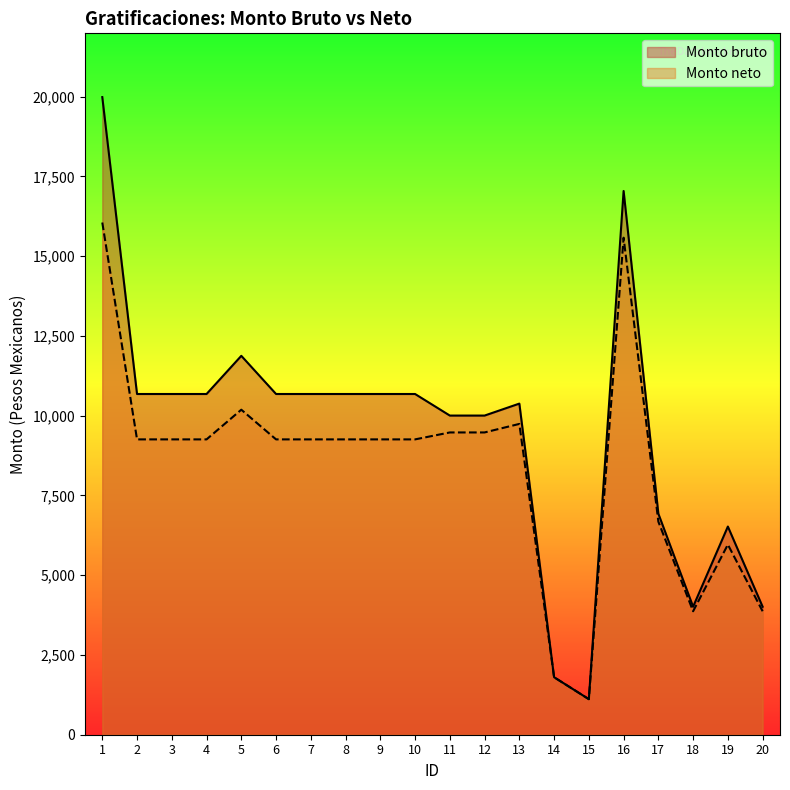

List the series in order of their peak value, highest first.

Monto bruto, Monto neto